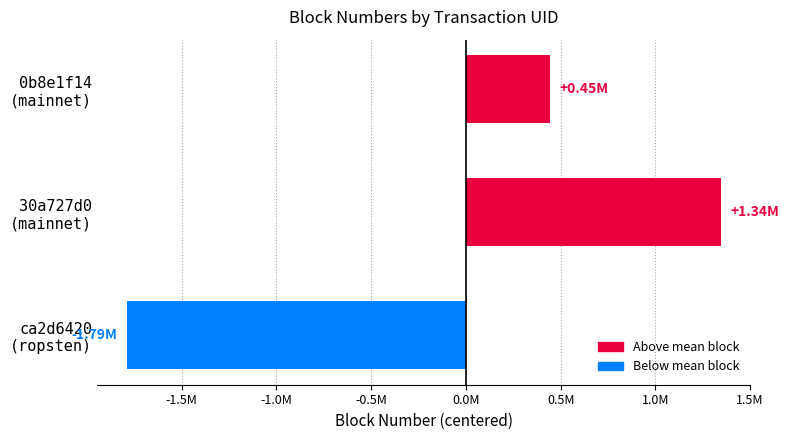

How many data points does each series have?

3